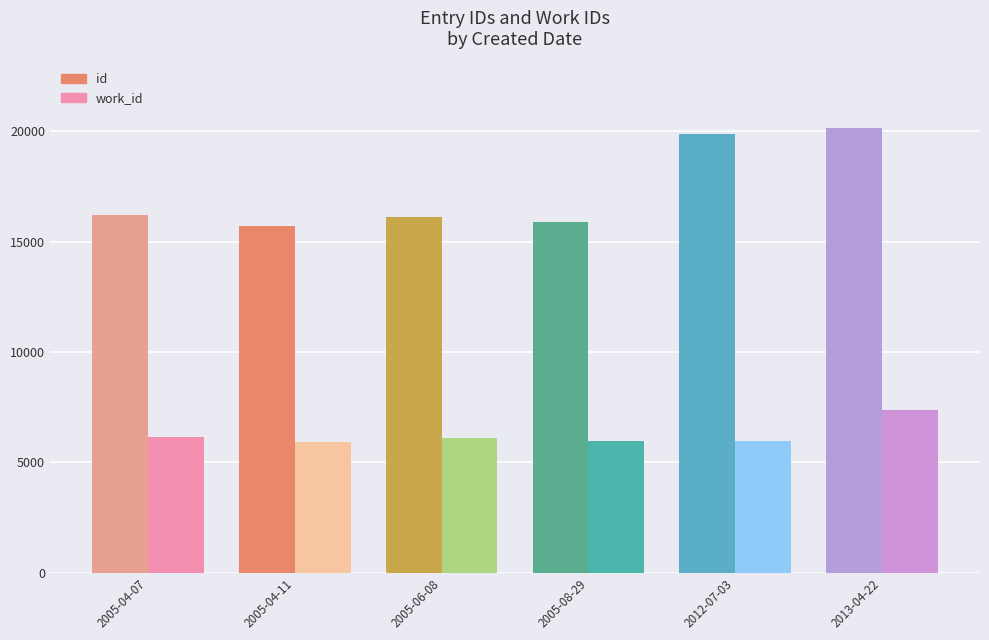

Reading left to right, transcribe all the data shown in this chart.

id: 2005-04-07=16186	2005-04-11=15681	2005-06-08=16090	2005-08-29=15870	2012-07-03=19853	2013-04-22=20134
work_id: 2005-04-07=6135	2005-04-11=5913	2005-06-08=6079	2005-08-29=5966	2012-07-03=5948	2013-04-22=7379